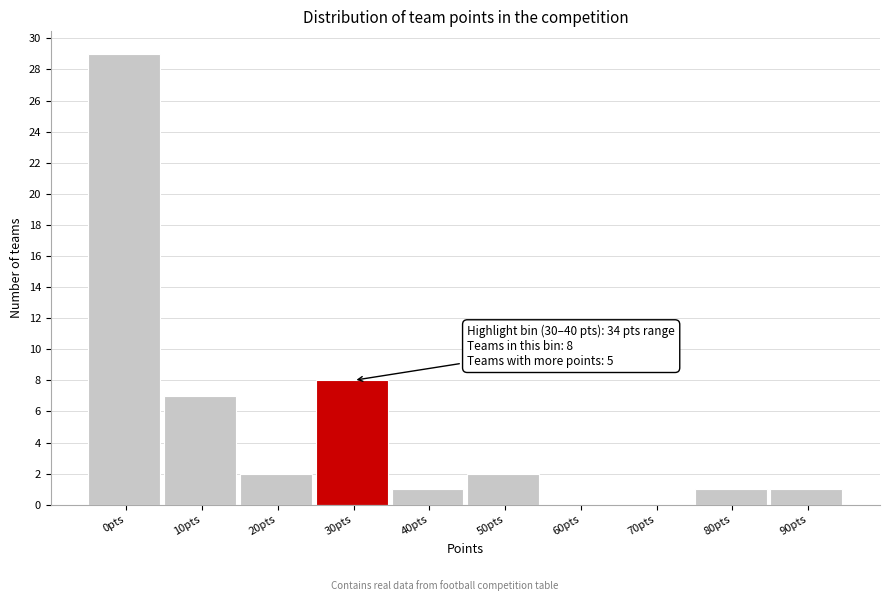

Reading left to right, list all the values displayed in this chart.

0pts=29	10pts=7	20pts=2	30pts=8	40pts=1	50pts=2	60pts=0	70pts=0	80pts=1	90pts=1